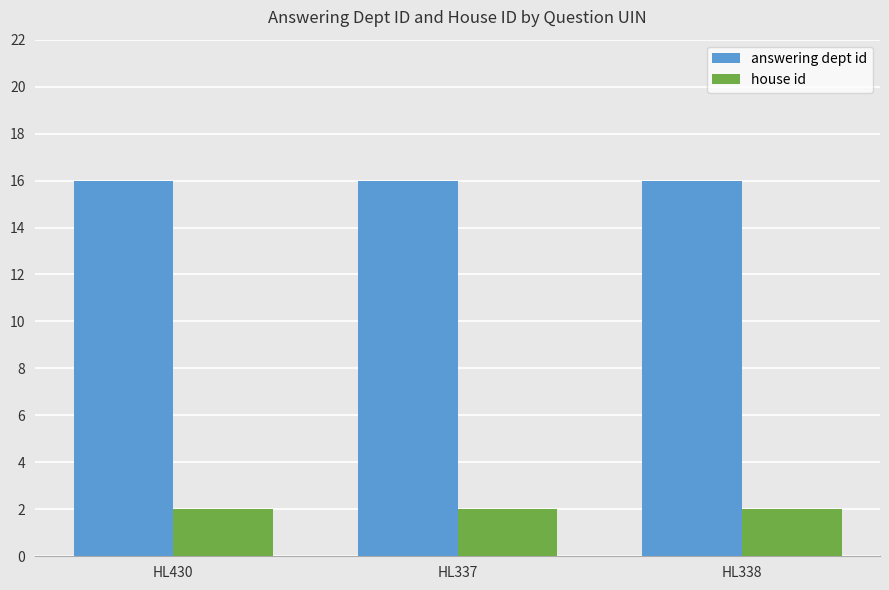

How many bars are there in each group?

2